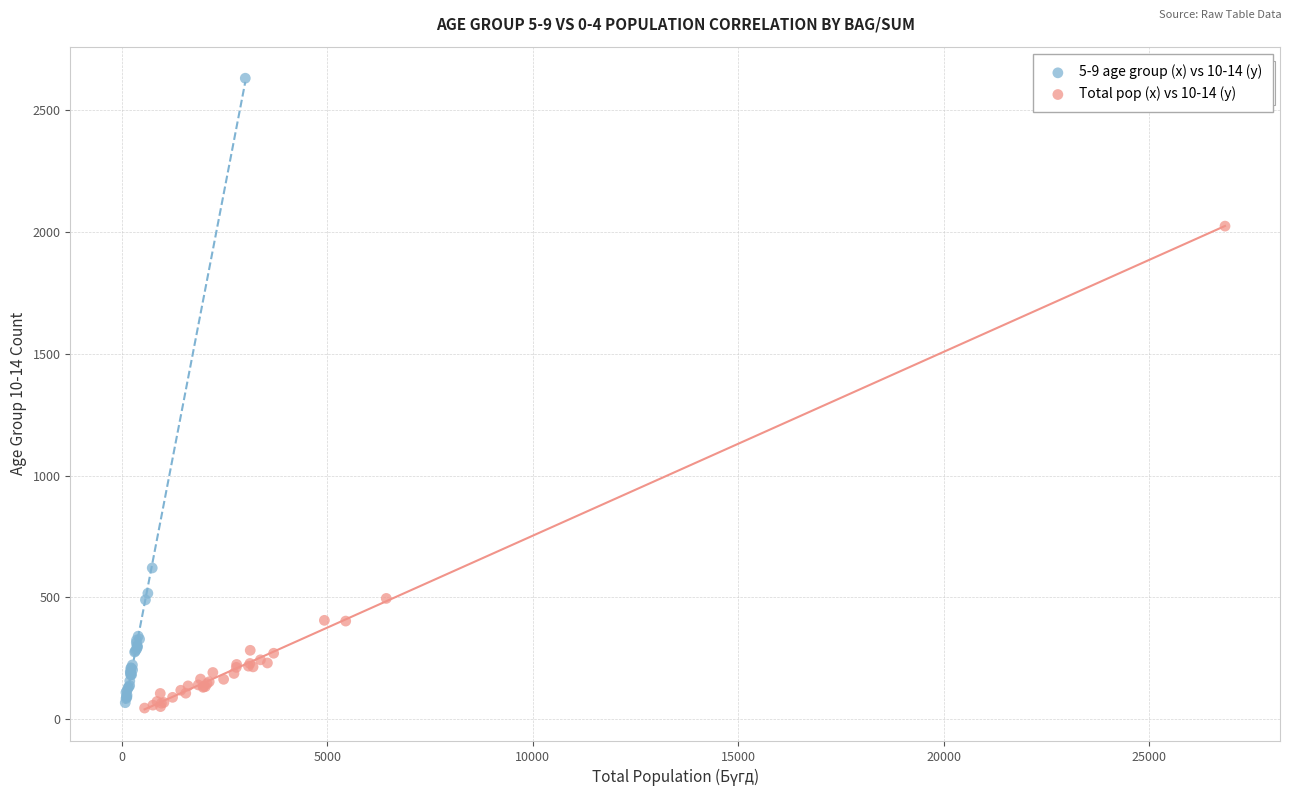

Which series reaches the maximum Y coordinate?

5-9 age group (x) vs 10-14 (y)